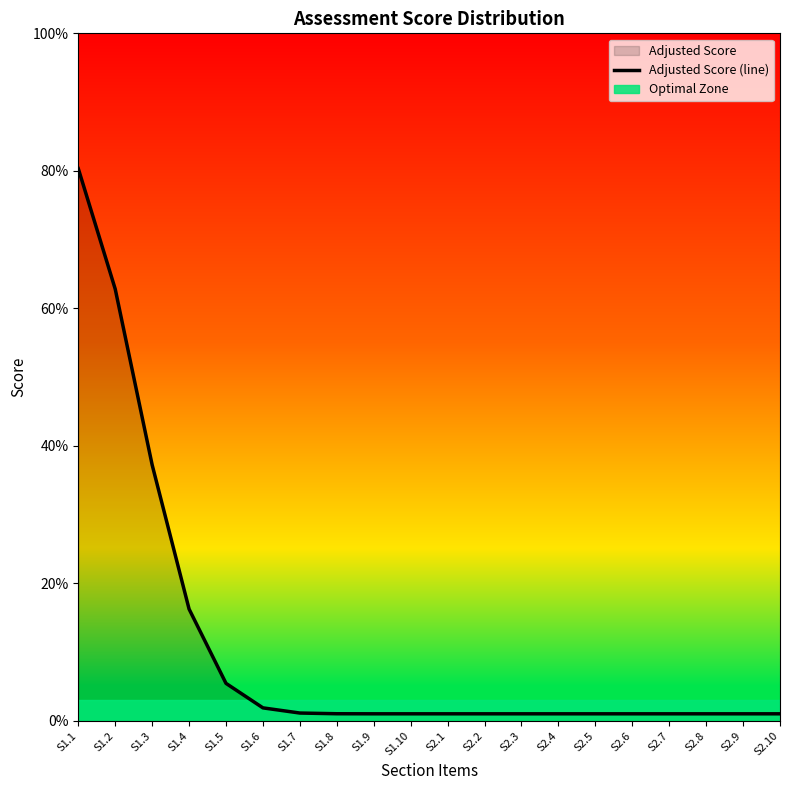

True or false: the data has more than 1 interior local peaks.

False